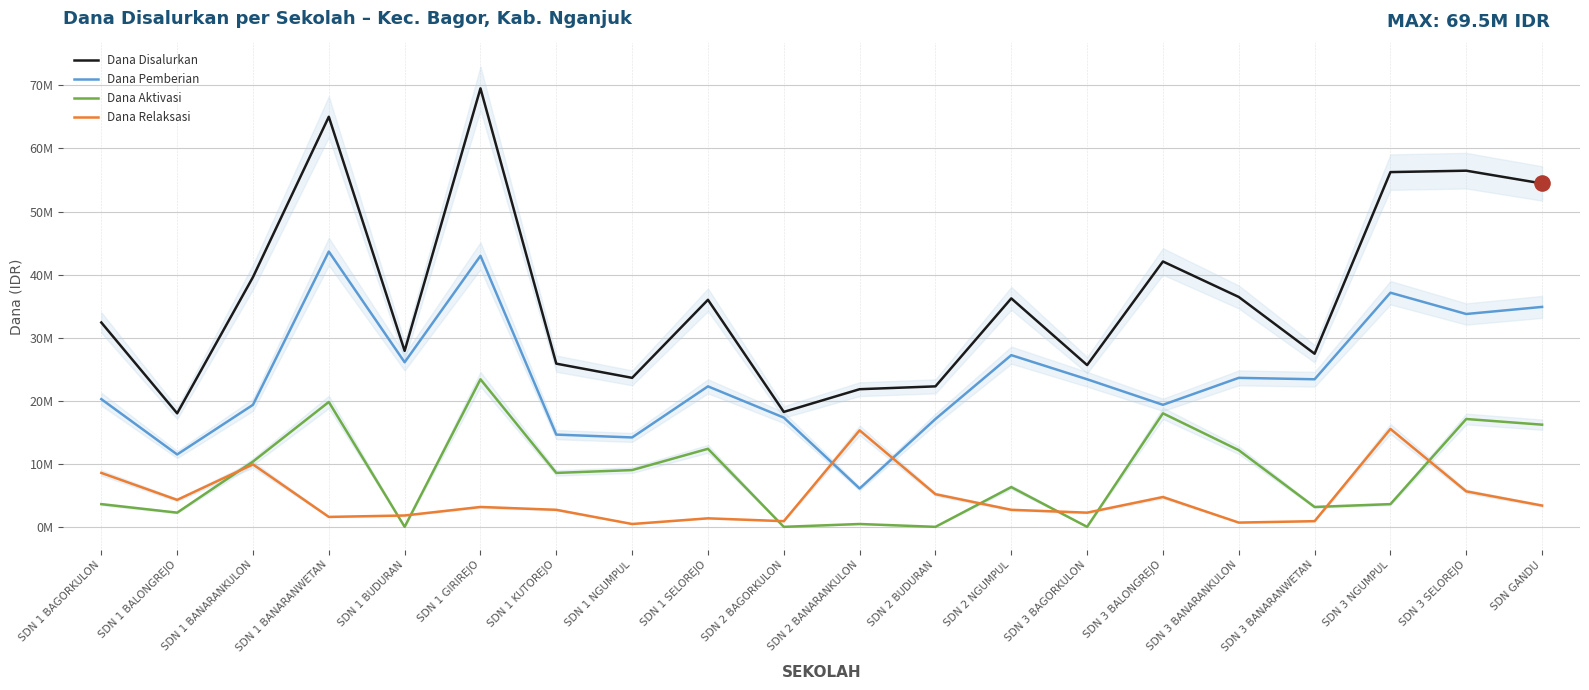

Is the value of Dana Pemberian at SDN 1 GIRIREJO greater than the value of Dana Aktivasi at SDN 1 BANARANKULON?

Yes